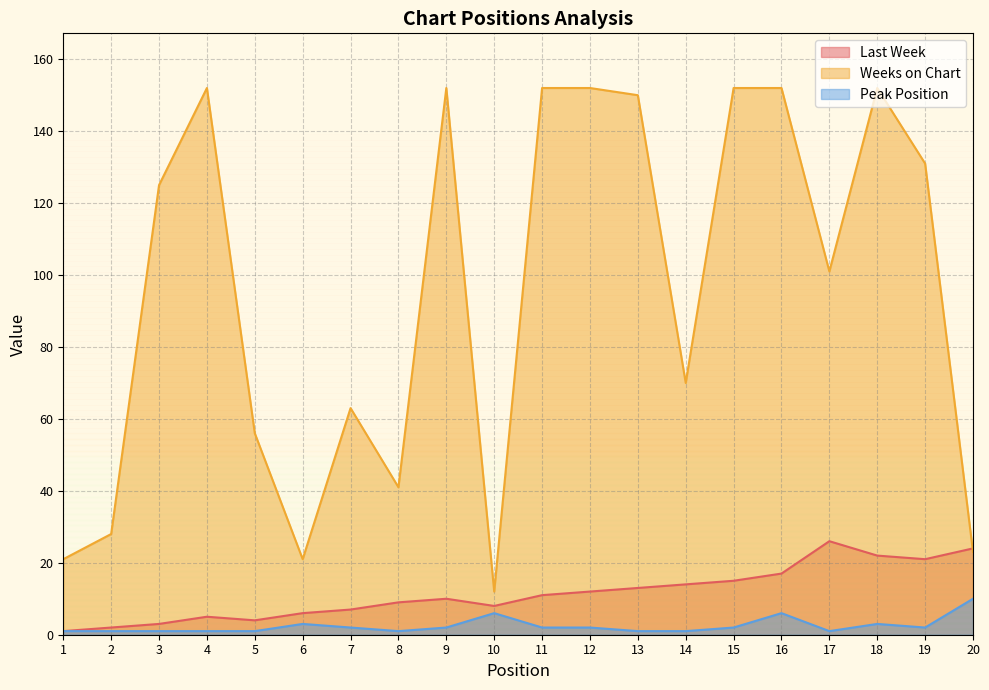

What is the value of the Peak Position point at the 13th from the left?

1